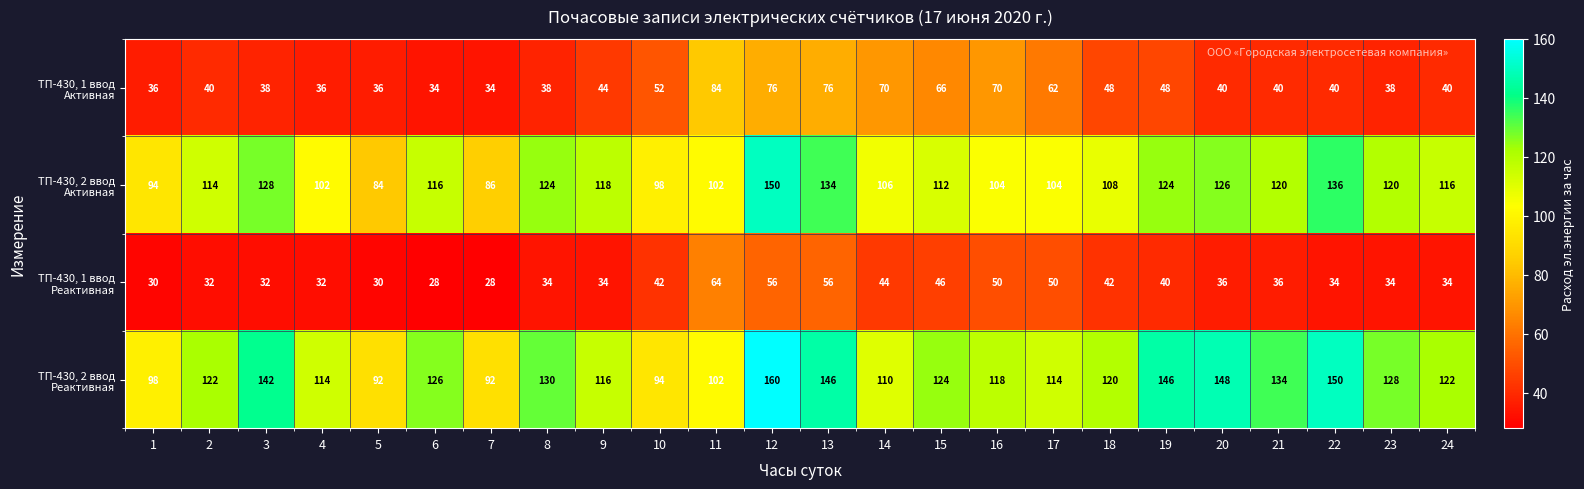

At which category is the sum across all series the highest?

12